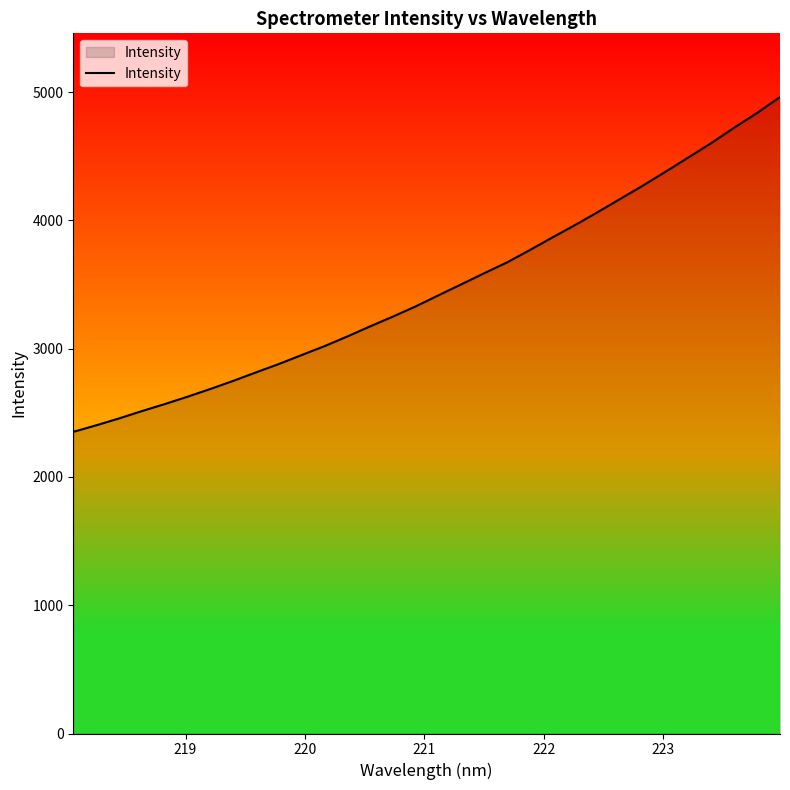

What is the smallest value displayed?

2351.8